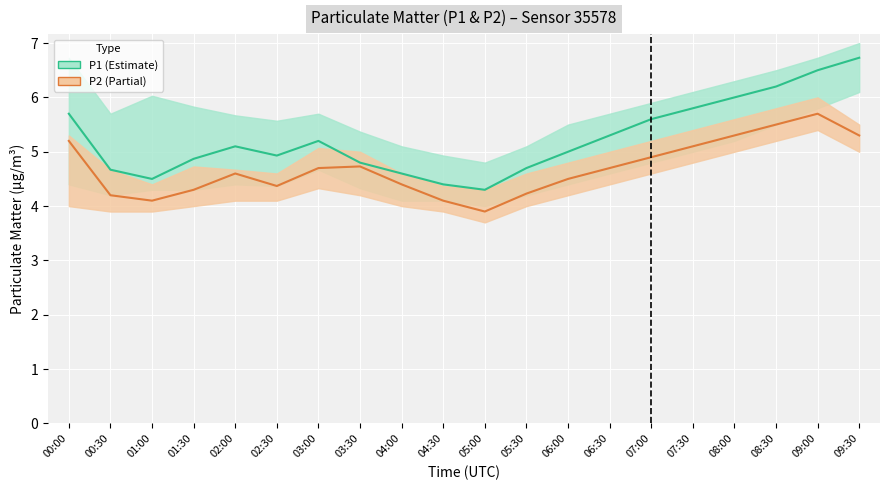

Does the chart display data point markers on the line(s)?

No